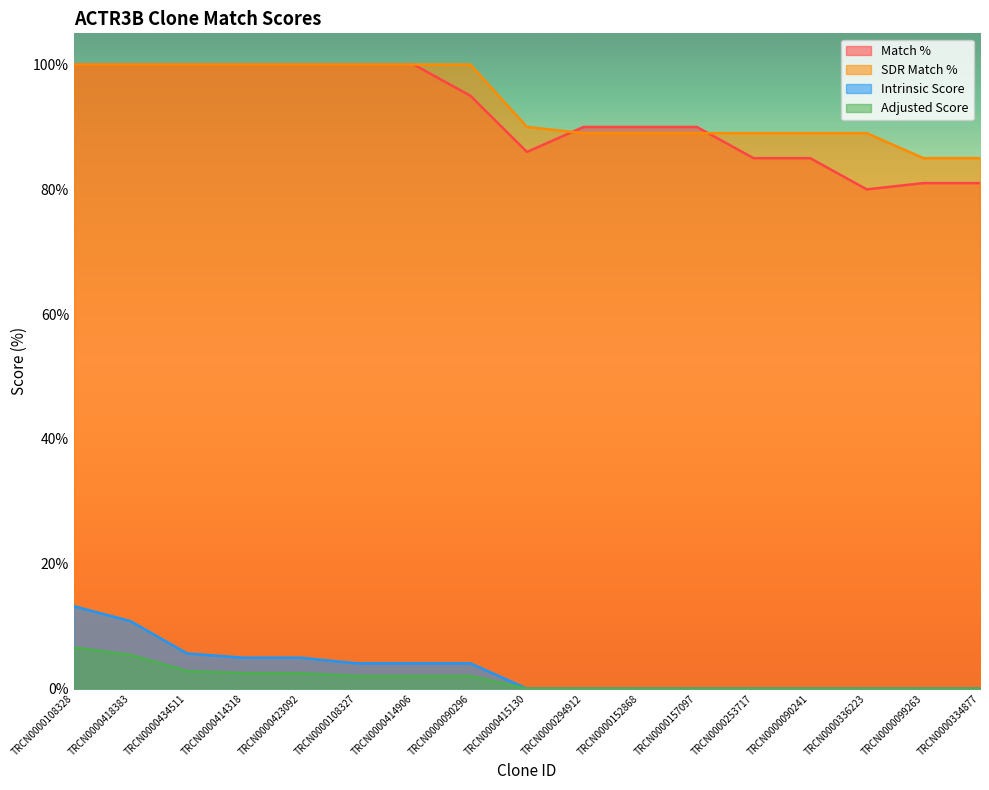

Which has a higher value, TRCN0000418383 or TRCN0000414906?

TRCN0000418383